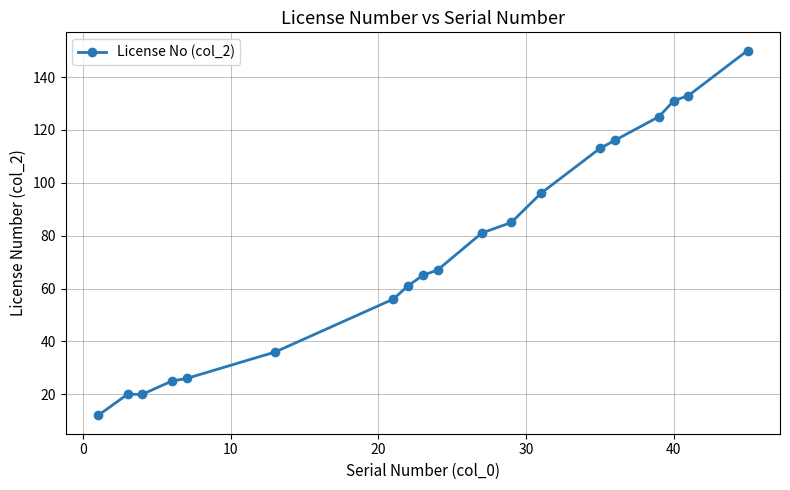

What is the difference between the second highest and second lowest values?

113